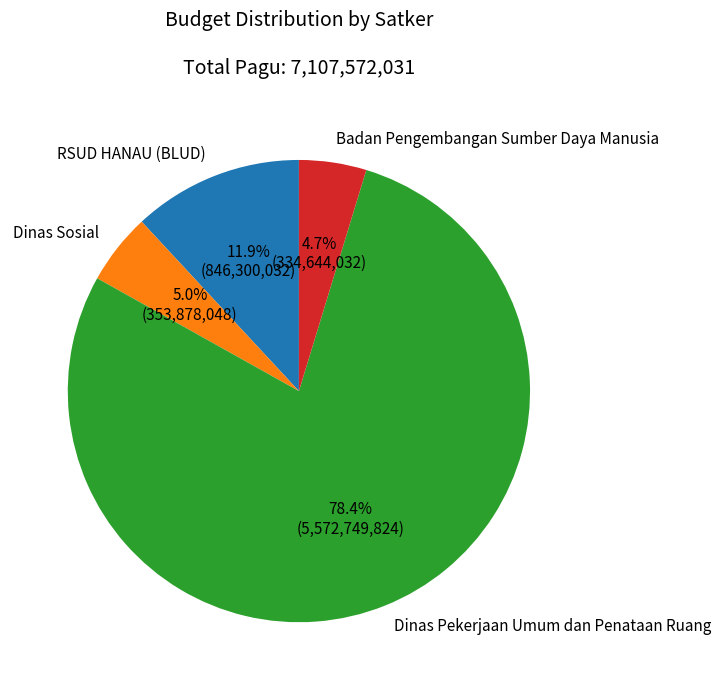

How many segments does this pie chart have?

4